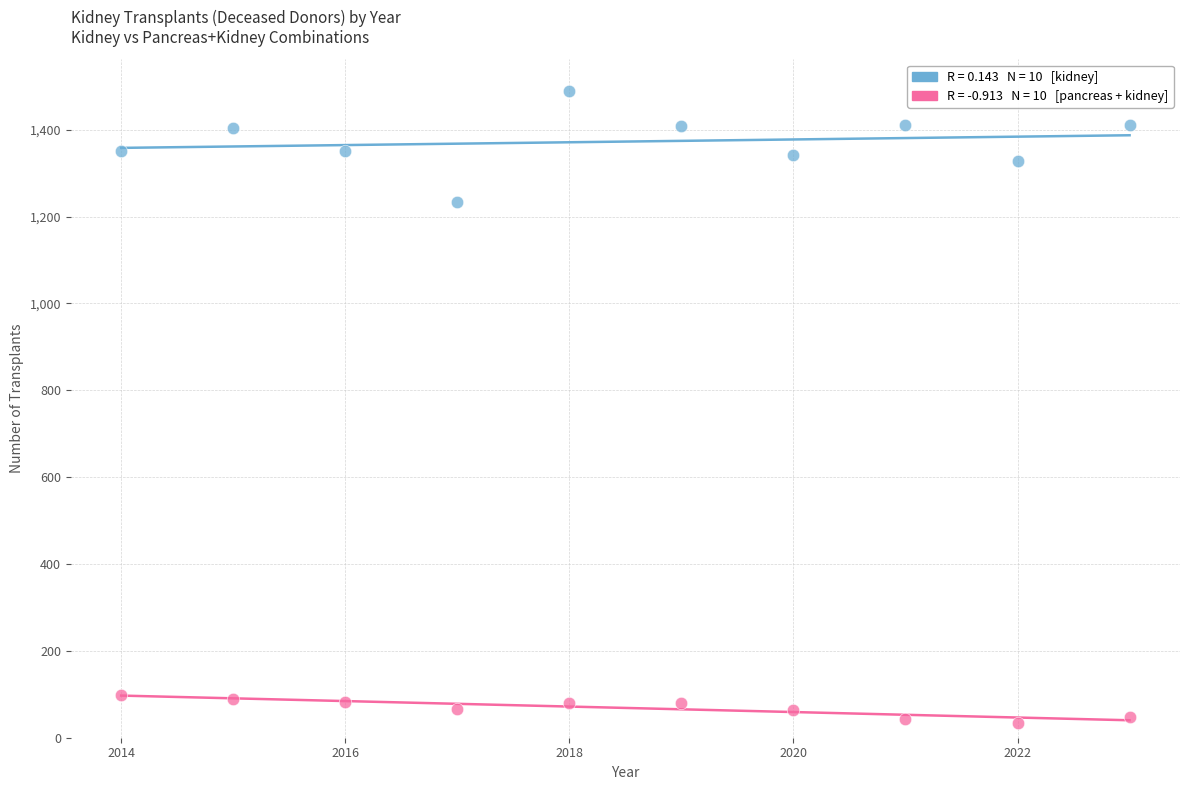

Across all series, what Y value is closest to 762?

1233